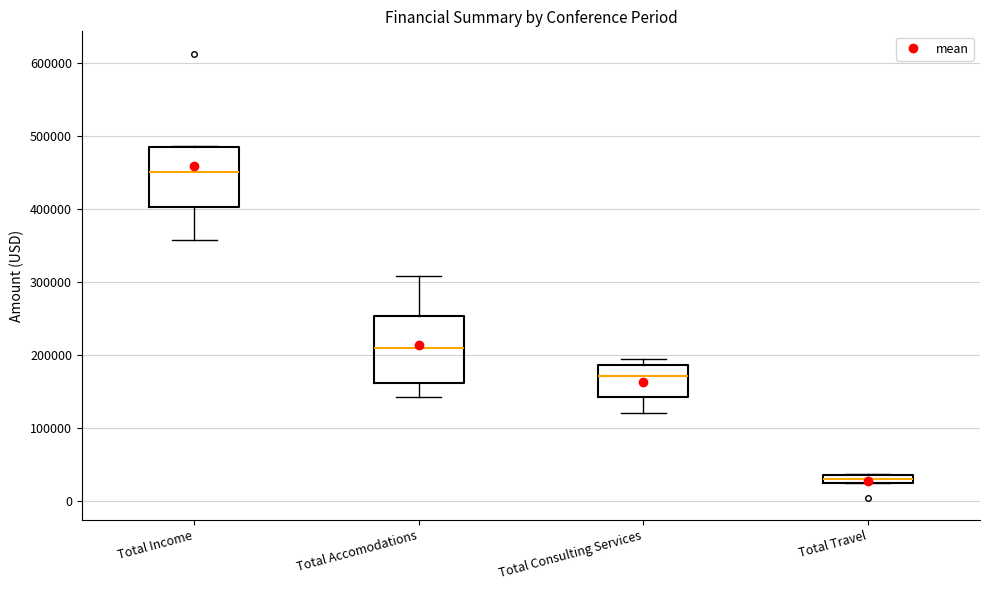

Which box's median line is the lowest?

Total Travel